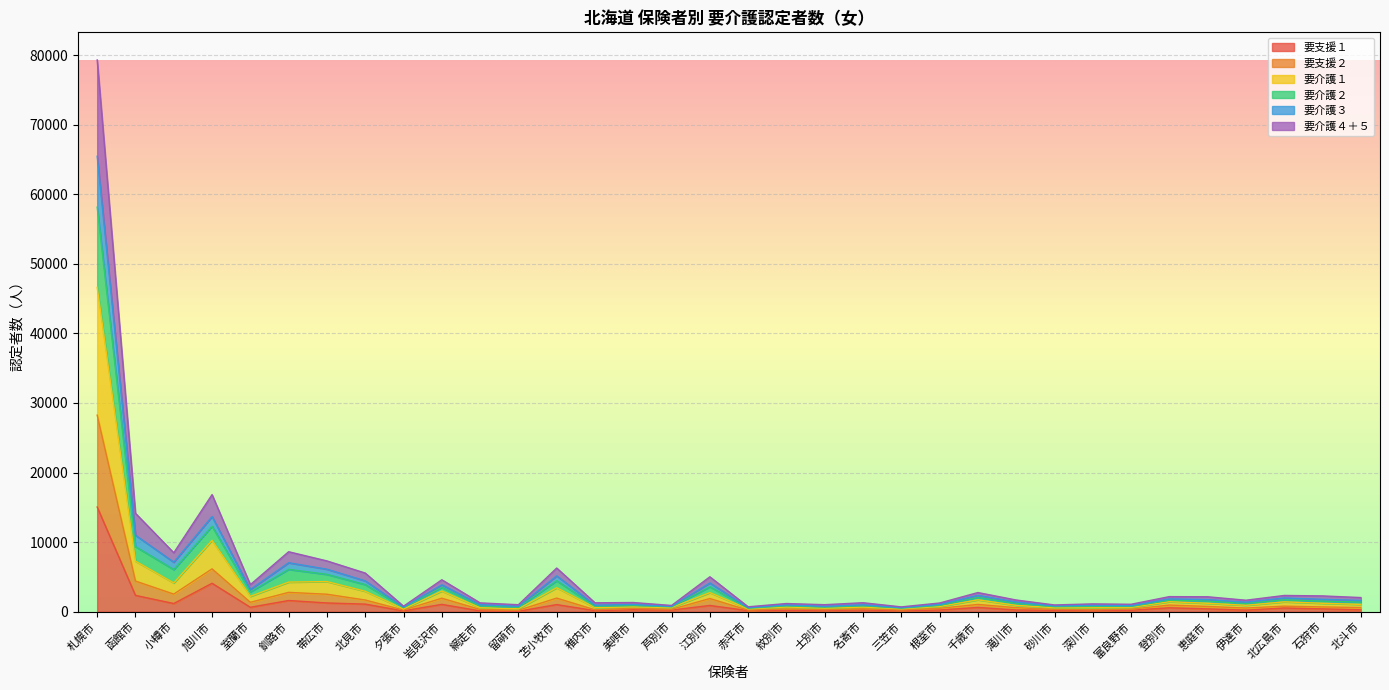

Where is the first local maximum for 要支援２?

旭川市